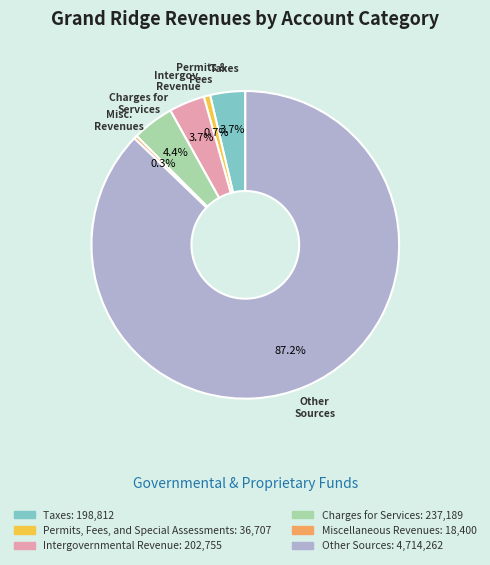

Which has a higher value, Charges for Services or Taxes?

Charges for Services